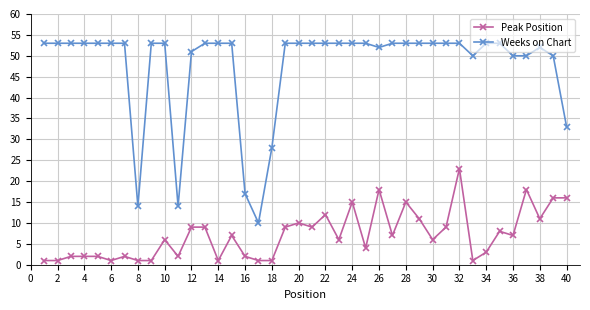

What is the maximum value for Peak Position?

23